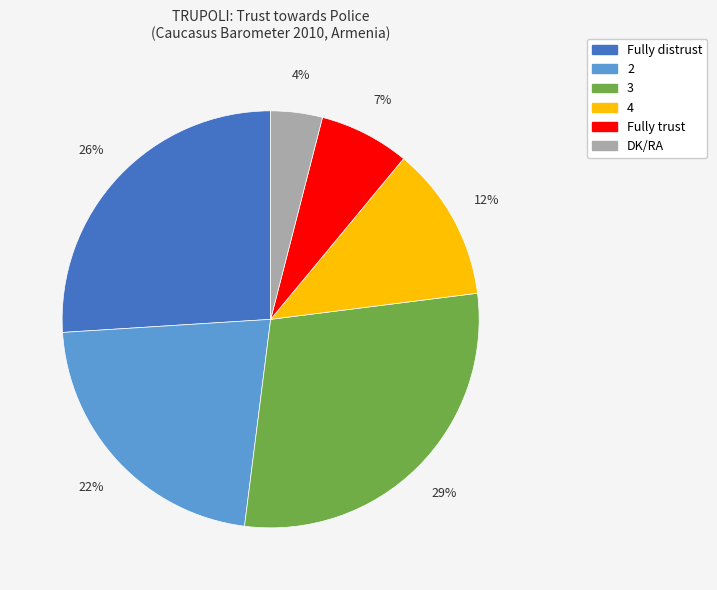

Does any single category account for the majority?

No